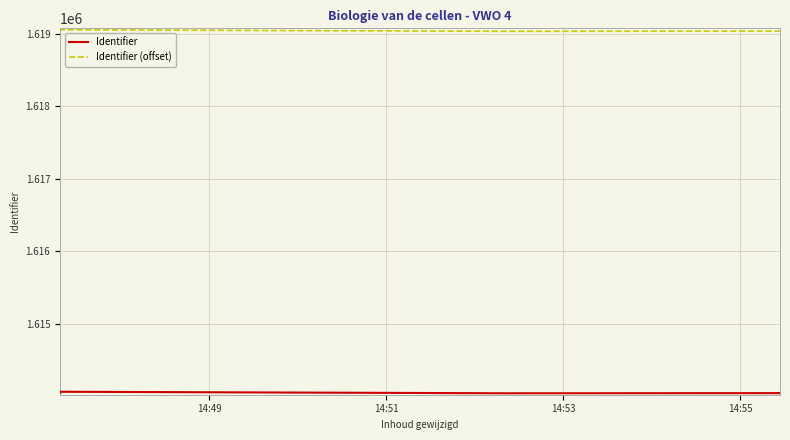

Is the value of Identifier at 8 greater than the value of Identifier (offset) at 5?

No